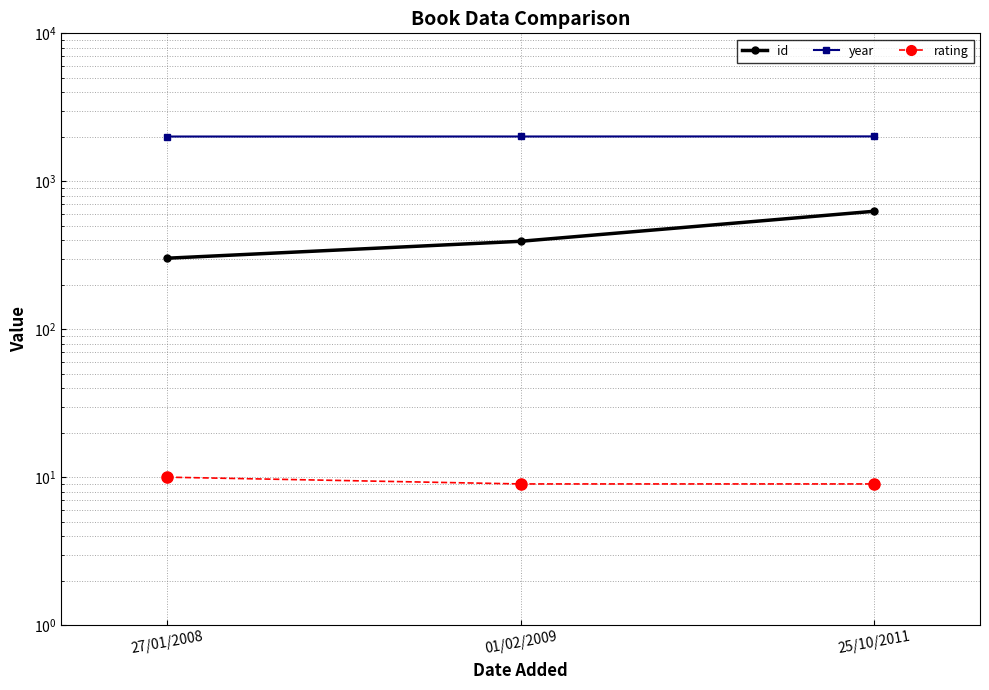

At which category is the sum across all series the highest?

25/10/2011